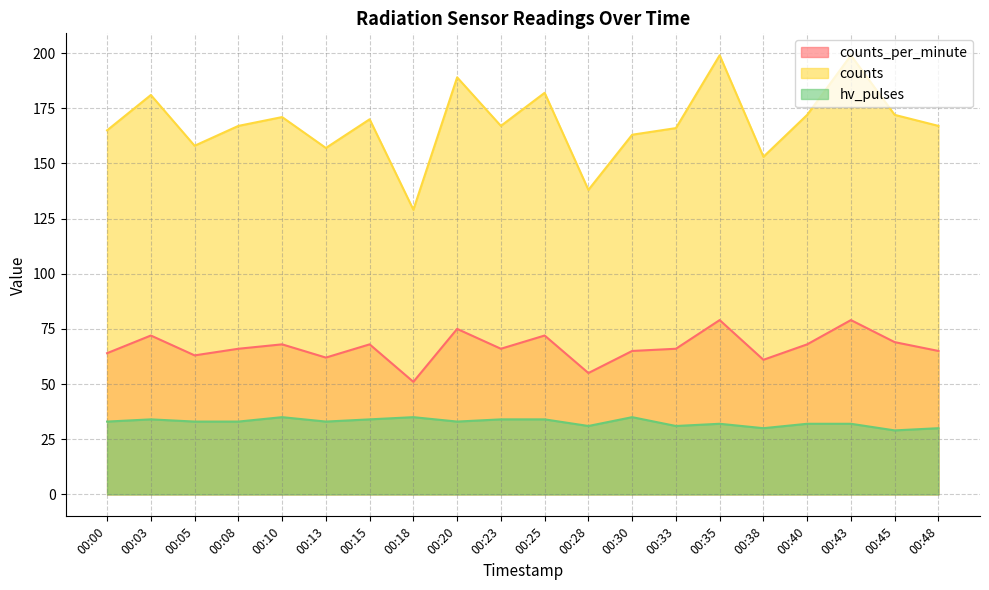

Reading left to right, extract all data points from this chart.

counts_per_minute: 00:00=64	00:03=72	00:05=63	00:08=66	00:10=68	00:13=62	00:15=68	00:18=51	00:20=75	00:23=66	00:25=72	00:28=55	00:30=65	00:33=66	00:35=79	00:38=61	00:40=68	00:43=79	00:45=69	00:48=65
counts: 00:00=165	00:03=181	00:05=158	00:08=167	00:10=171	00:13=157	00:15=170	00:18=129	00:20=189	00:23=167	00:25=182	00:28=138	00:30=163	00:33=166	00:35=199	00:38=153	00:40=172	00:43=199	00:45=172	00:48=167
hv_pulses: 00:00=33	00:03=34	00:05=33	00:08=33	00:10=35	00:13=33	00:15=34	00:18=35	00:20=33	00:23=34	00:25=34	00:28=31	00:30=35	00:33=31	00:35=32	00:38=30	00:40=32	00:43=32	00:45=29	00:48=30